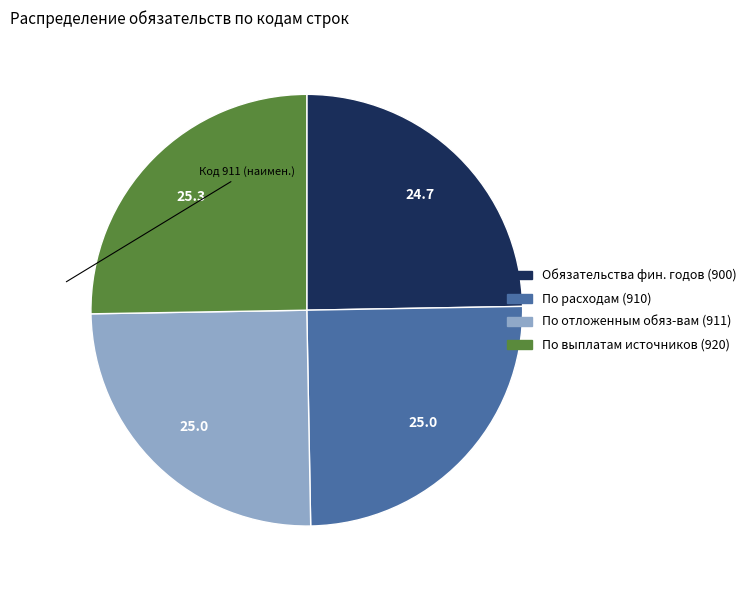

Does any single category account for the majority?

No